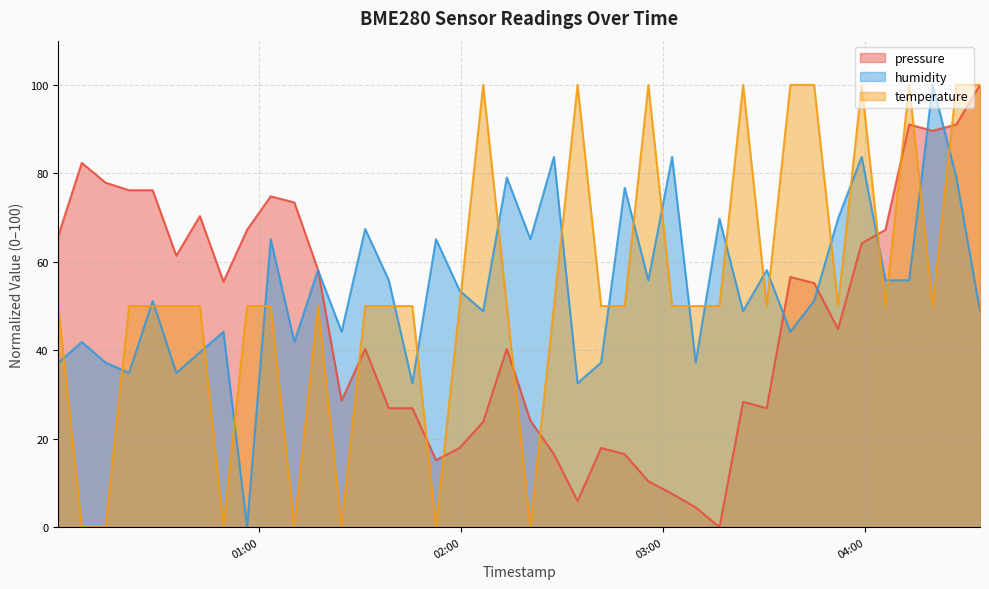

How many values in the humidity series exceed 53?

20